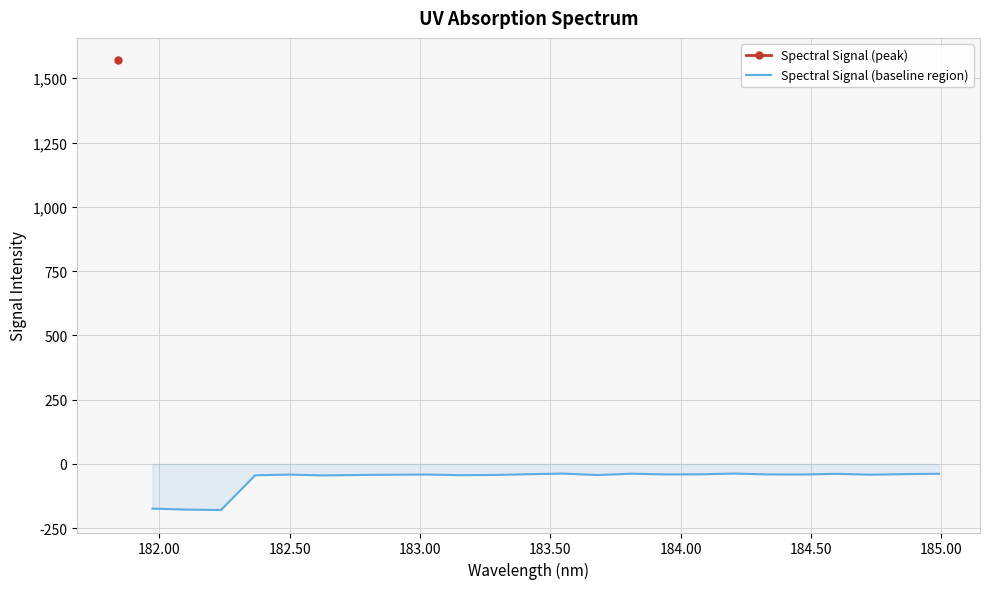

What is the minimum value for Spectral Signal (baseline region)?

-179.4